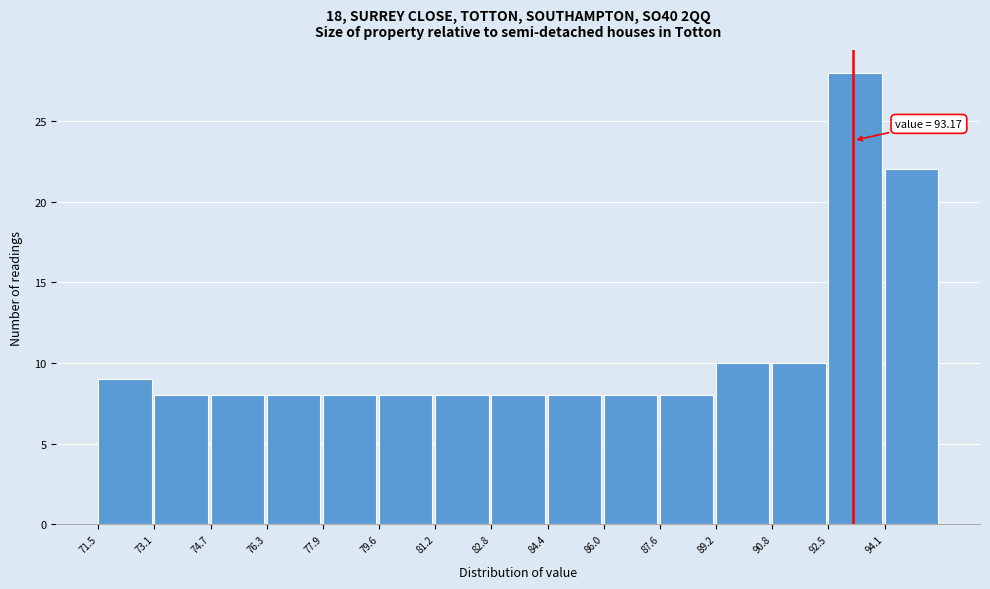

Which range on the x-axis has the tallest bar?

92.4 to 94.0